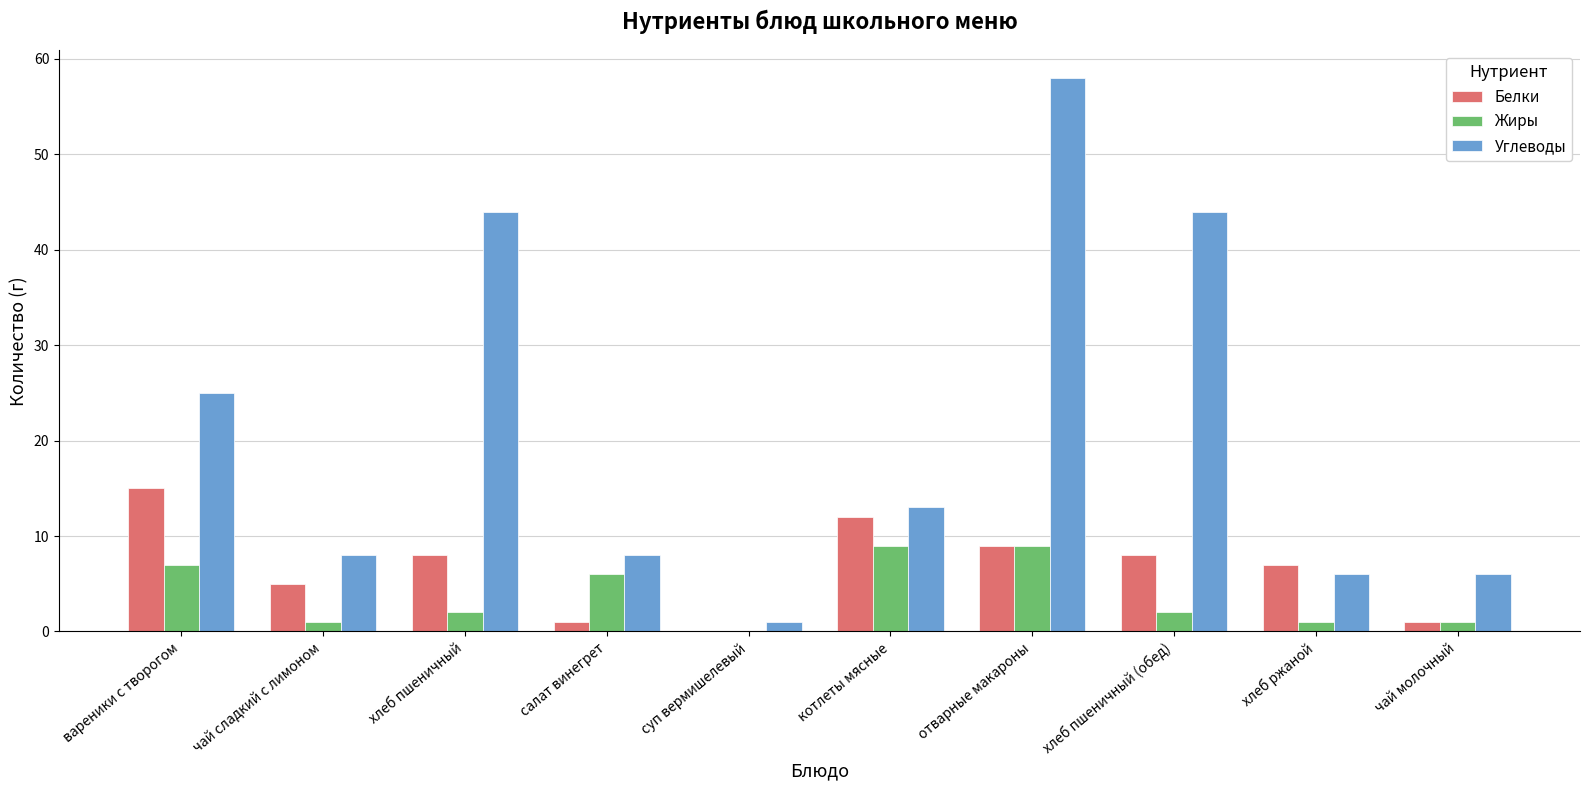

The value of Белки at суп вермишелевый is 0. True or false?

True